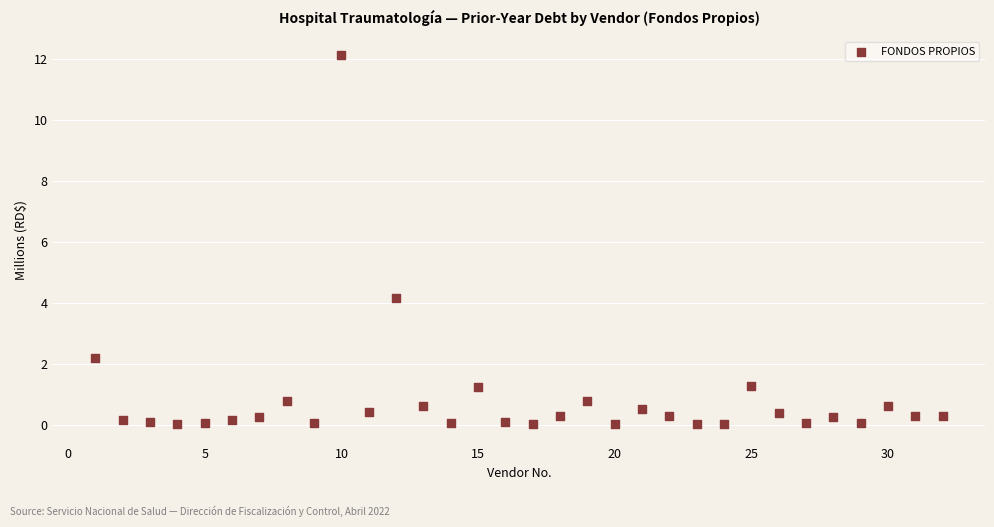

What Y value in the scatter plot is closest to 6?

4.2